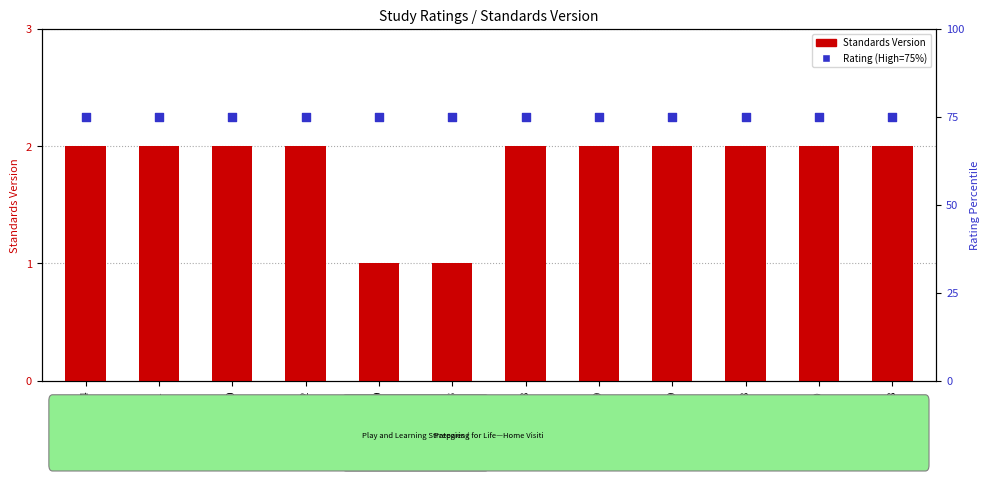

What is the total value across all series at WWHV045800?

77